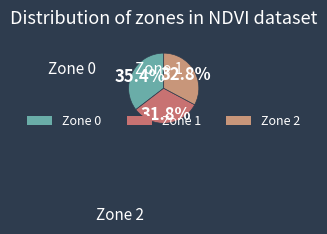

Is it true that Zone 0 is 35% of the pie?

True